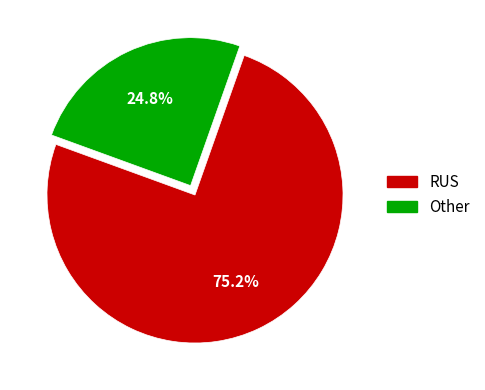

Does any single category account for the majority?

Yes